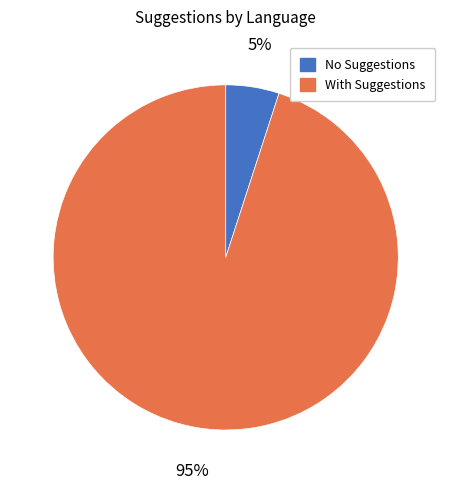

Does any single category account for the majority?

Yes